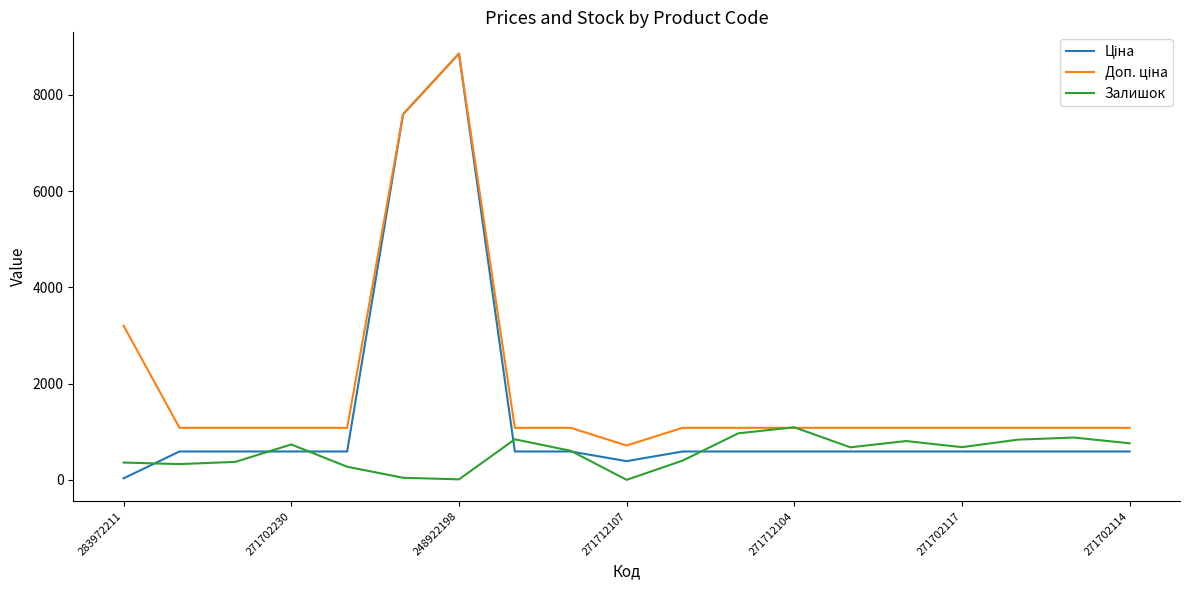

What is the highest value of the Залишок series?

1093.0